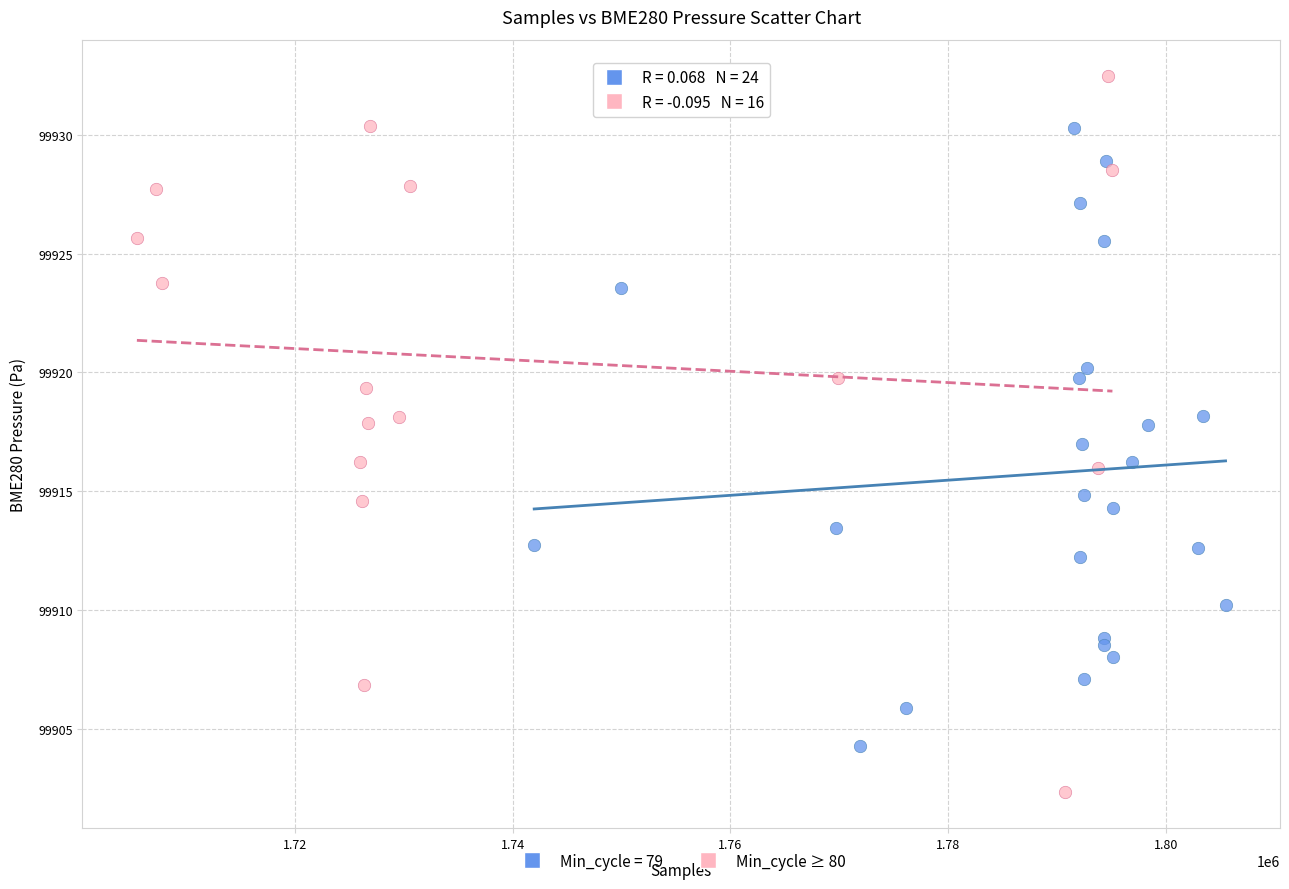

Which series reaches the minimum Y coordinate?

Min_cycle ≥ 80